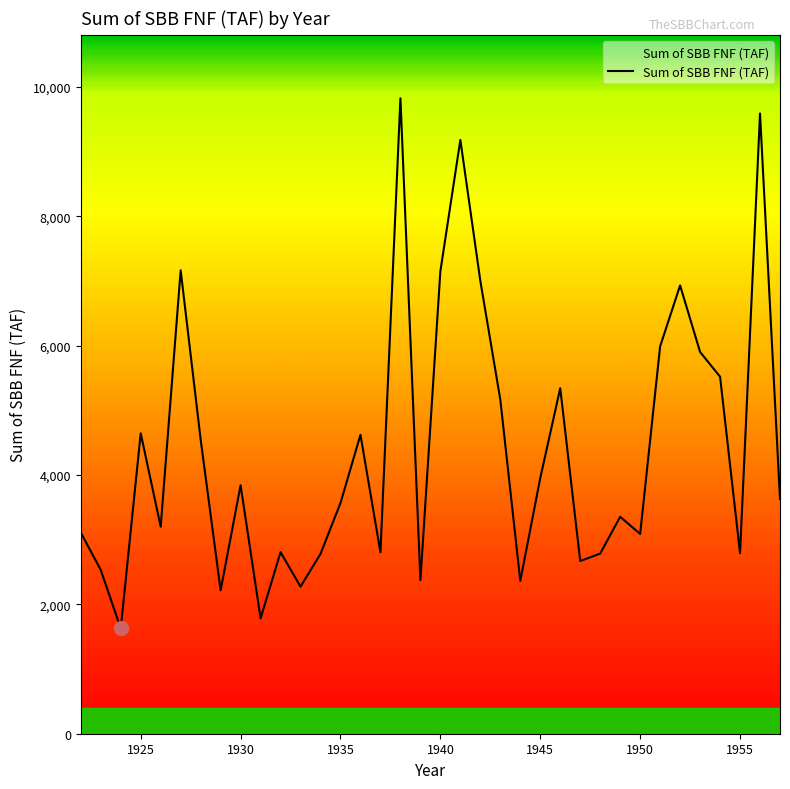

What is the difference between the maximum and minimum values?

8194.0